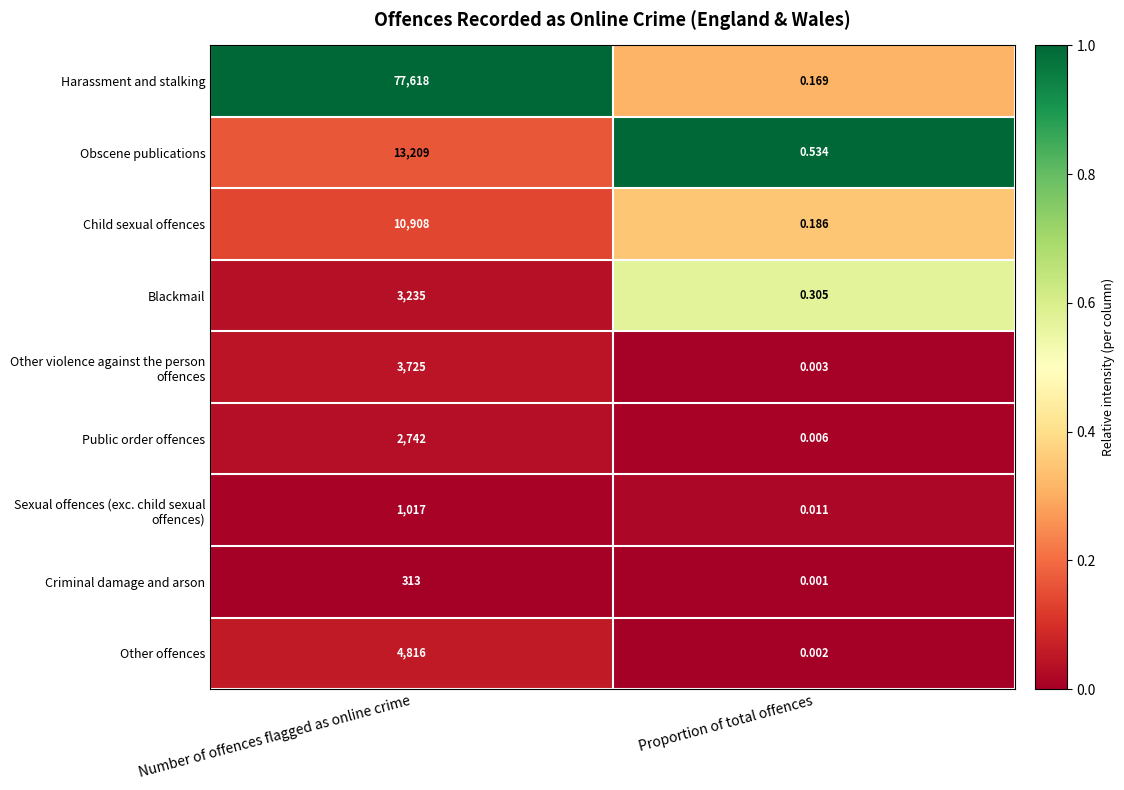

Where is Public order offences nearest to the value 1371?

Proportion of total offences